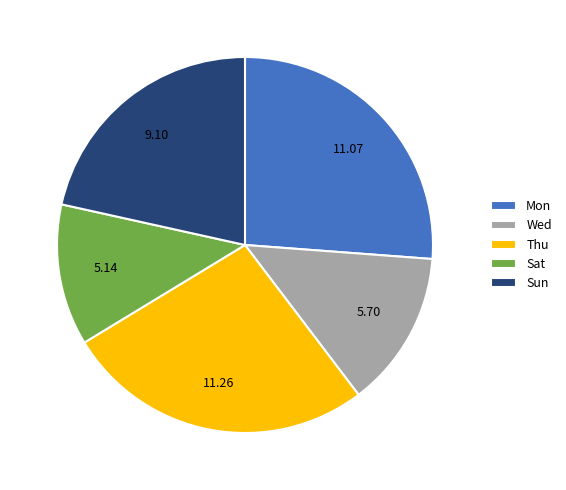

Combined, do Mon and Sun account for over 50%?

No